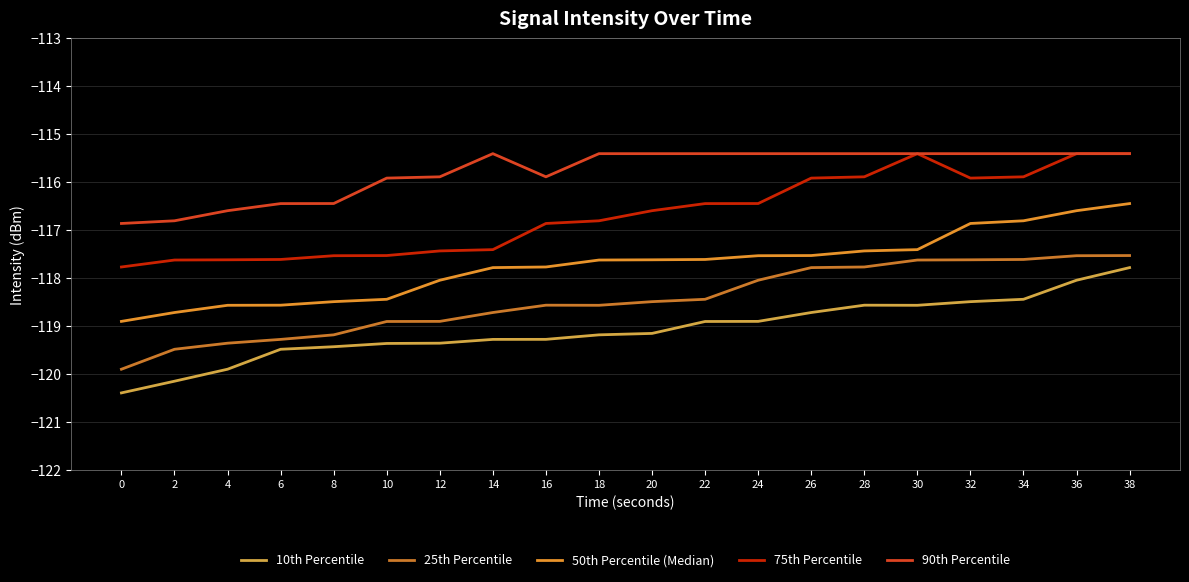

Does the chart have visible grid lines?

Yes